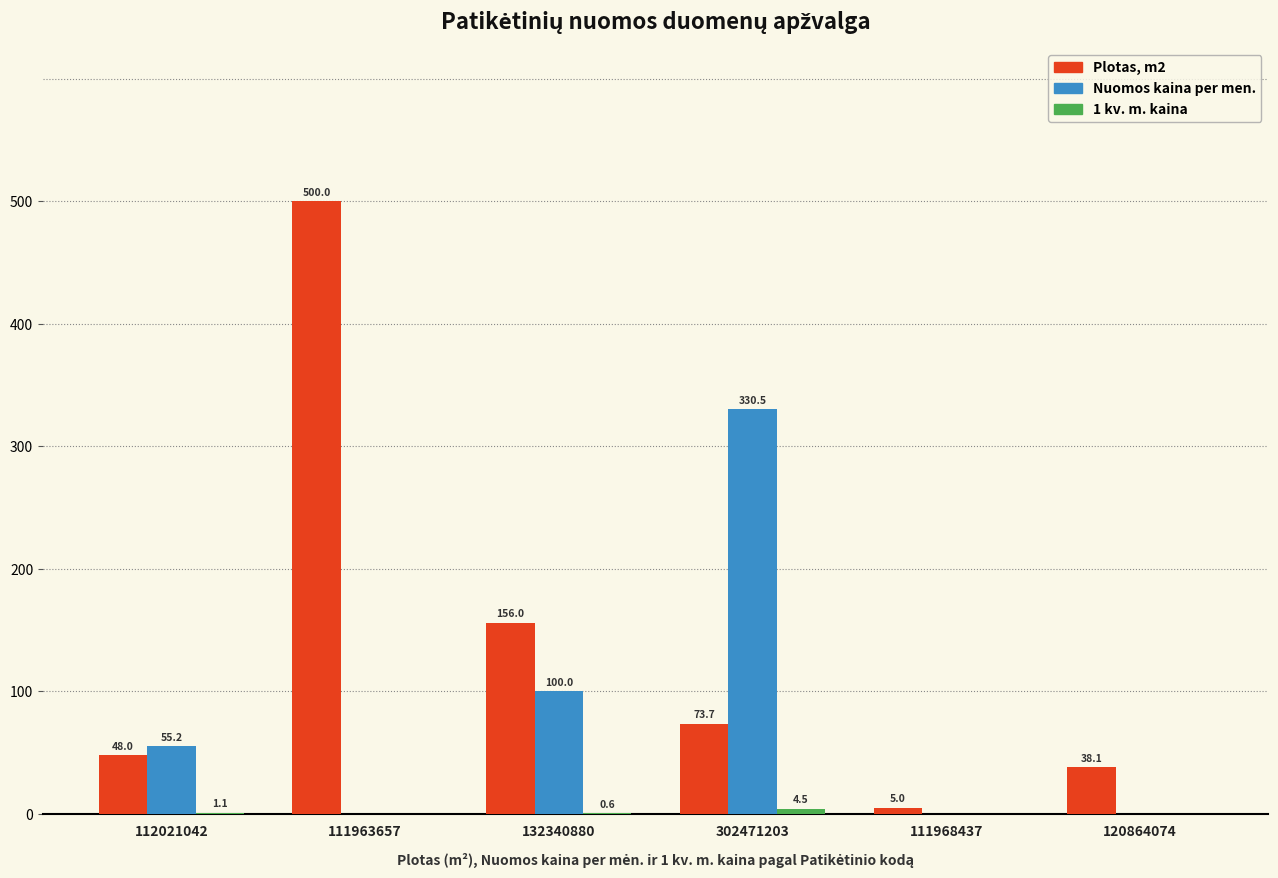

The Nuomos kaina per men. series shows -138.9 at 111963657. True or false?

False